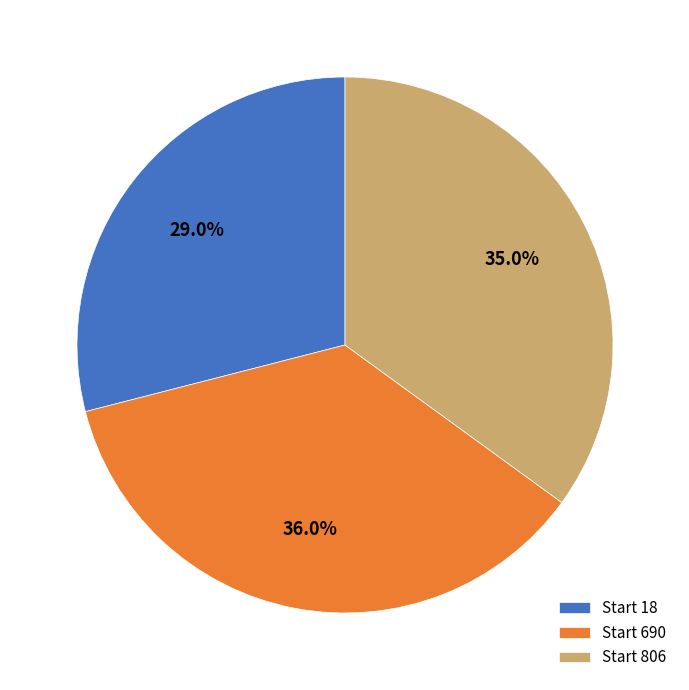

What is the ratio of the value at Start 690 to the value at Start 806?

1.0